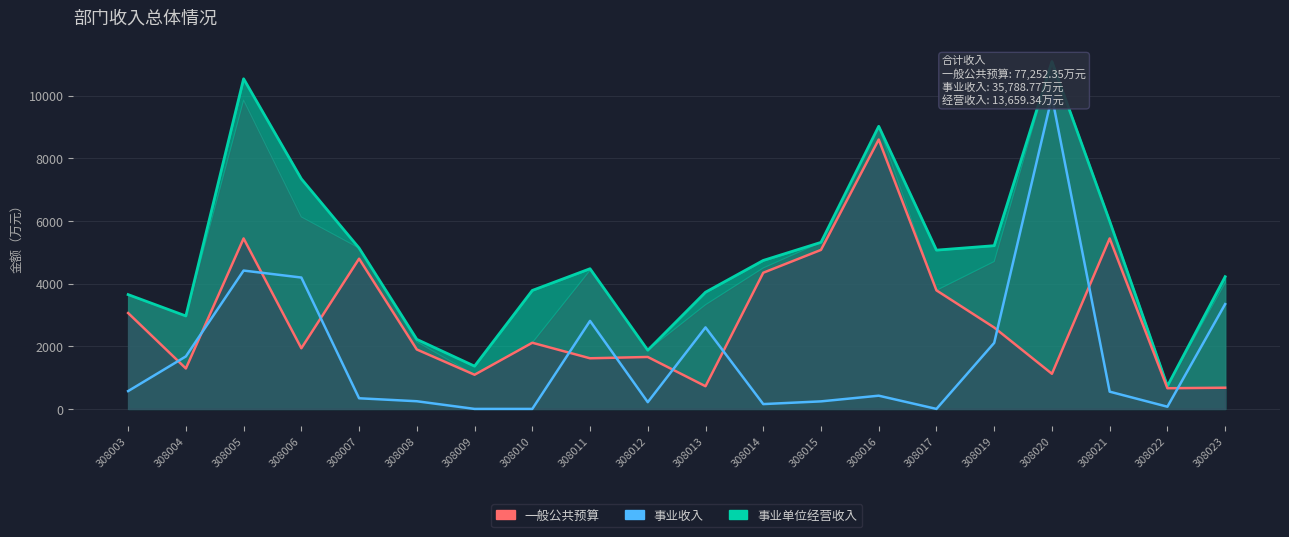

The value of 一般公共预算 at 308005 is 5443.1. True or false?

True